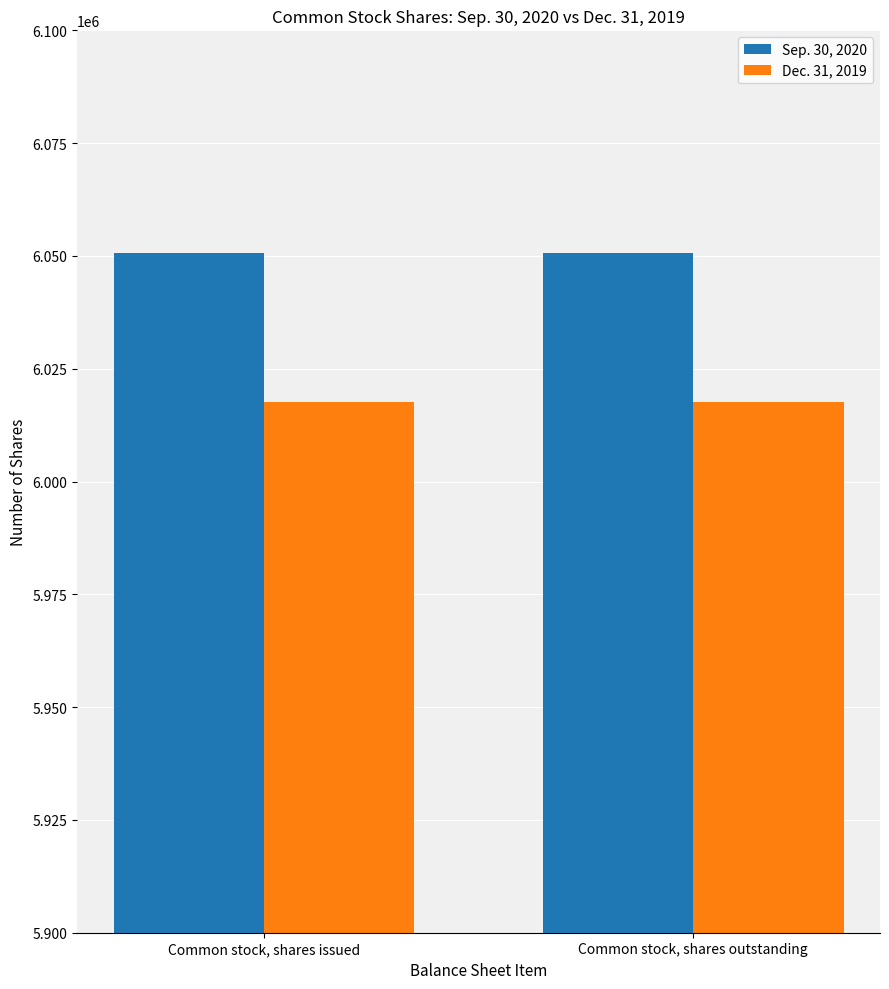

What is the lowest value of the Dec. 31, 2019 series?

6017674